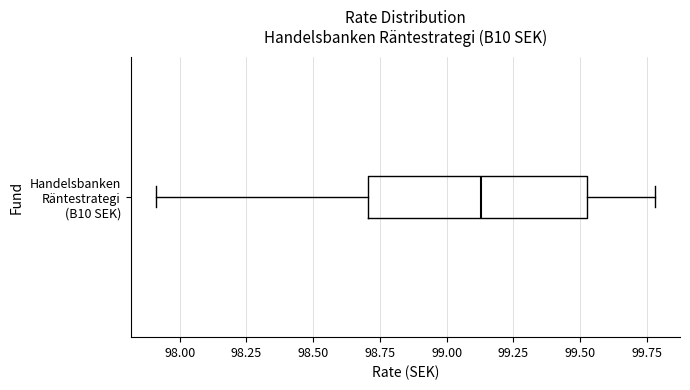

Transcribe this box plot: give where the median line is, the range the box spans, and where the two whiskers end, as read against the x-axis. The values are not printed on the chart, so give them approximately, as read against the axis.

median 99.15, box 98.70 to 99.55, whiskers 97.90 to 99.80